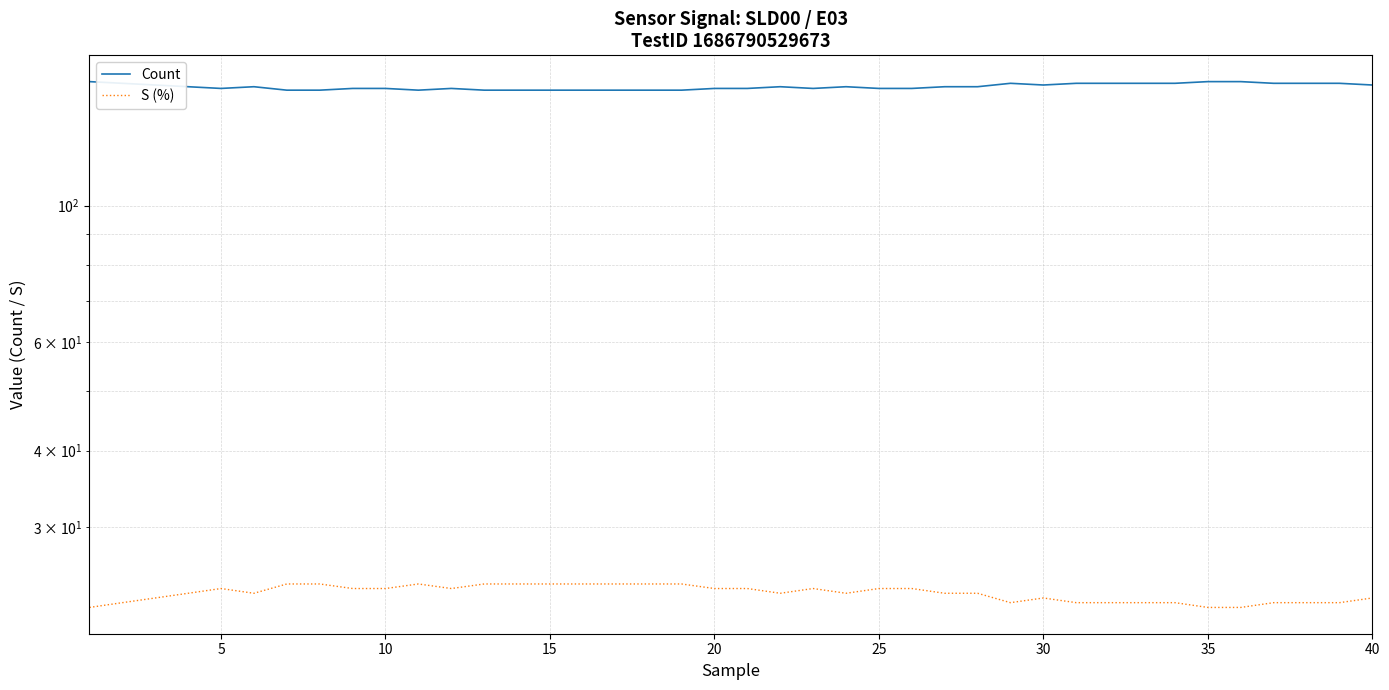

Where is S (%) nearest to the value 23?

10